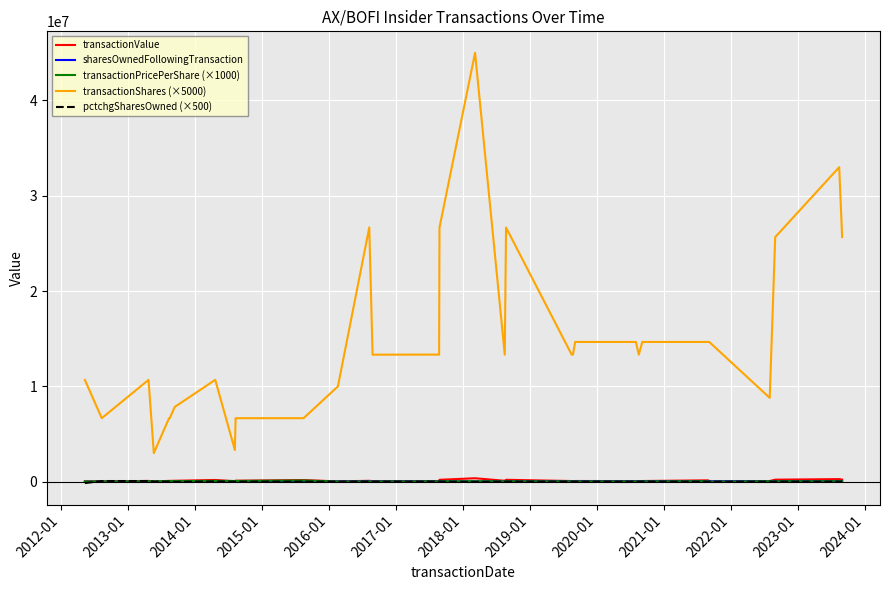

What is the maximum value shown in the chart?

45000000.0